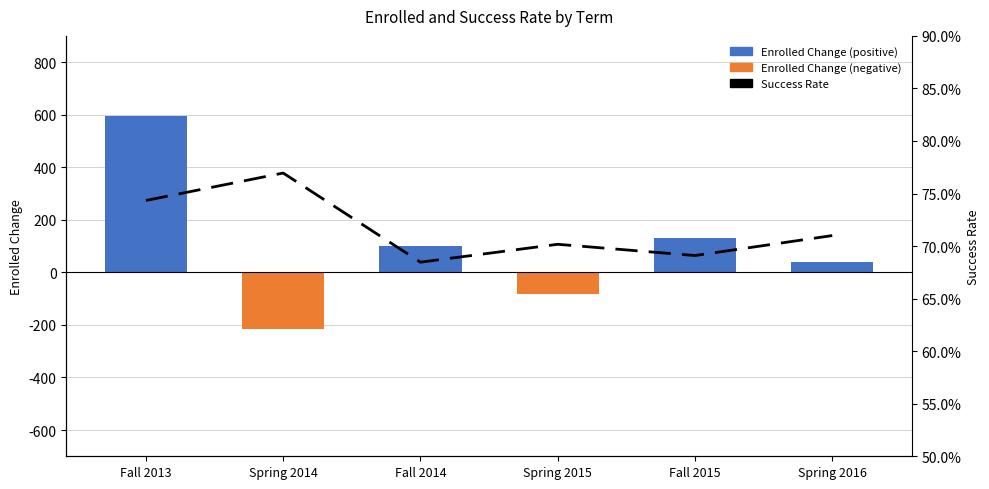

At which label does Success Rate reach its peak?

Spring 2014